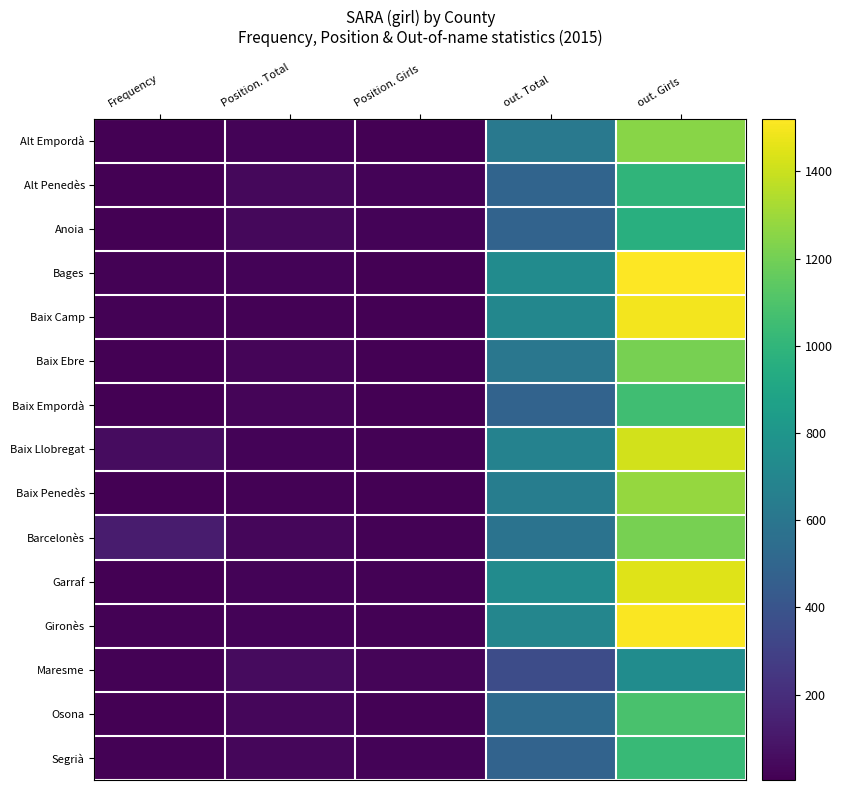

Count the number of categories in the chart.

5